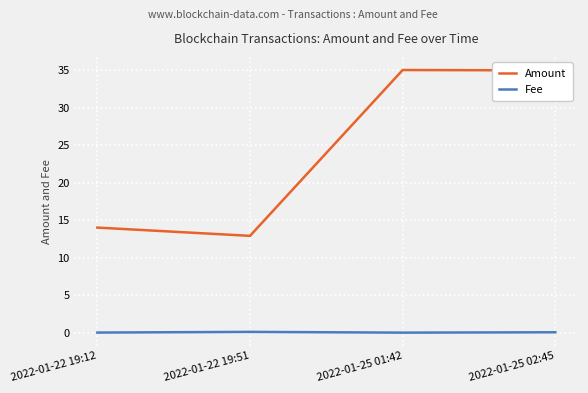

Which series has the largest range (max minus min)?

Amount